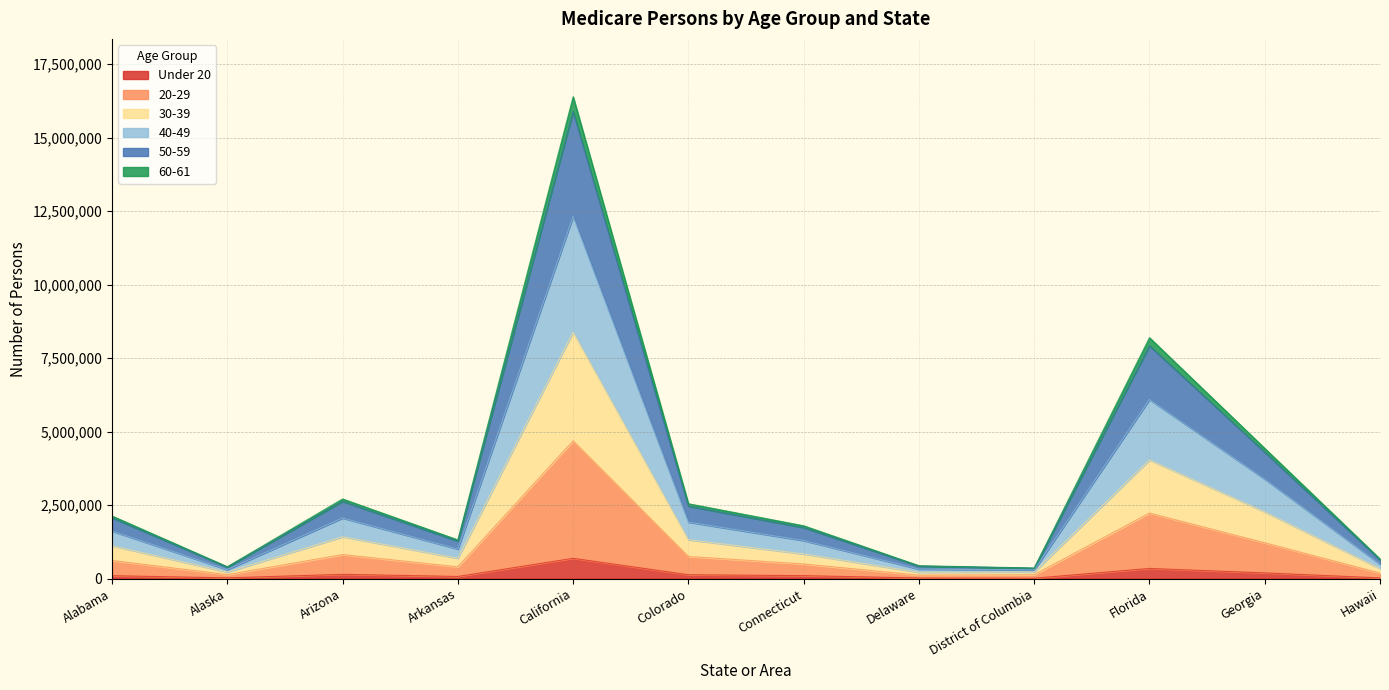

How many values in the Under 20 series are below 104698?

6